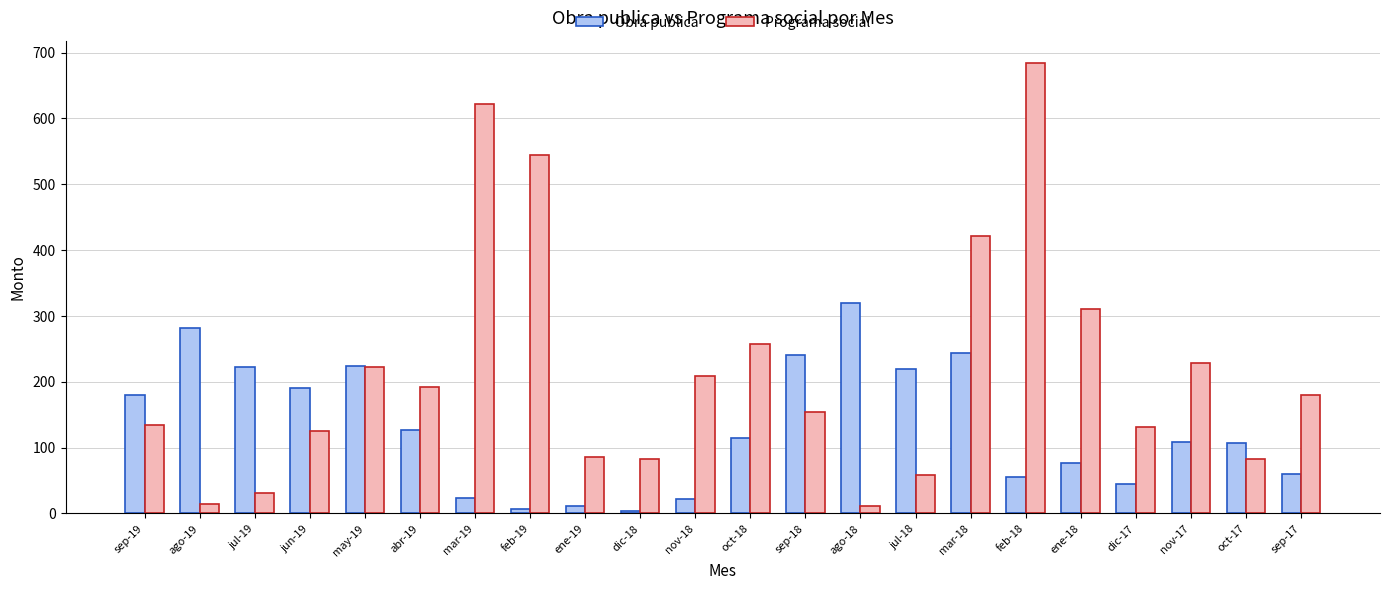

Rank the series by their maximum value, from highest to lowest.

Programa social, Obra publica